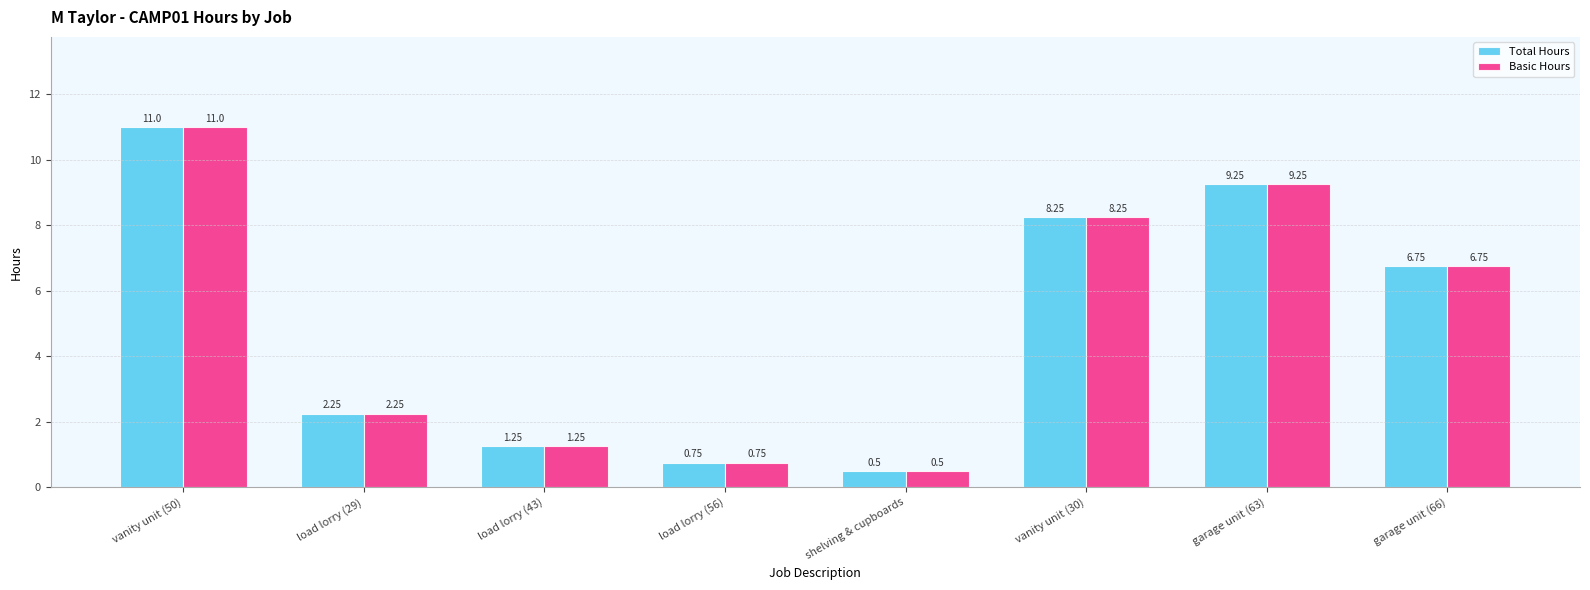

How many groups of bars are there?

8